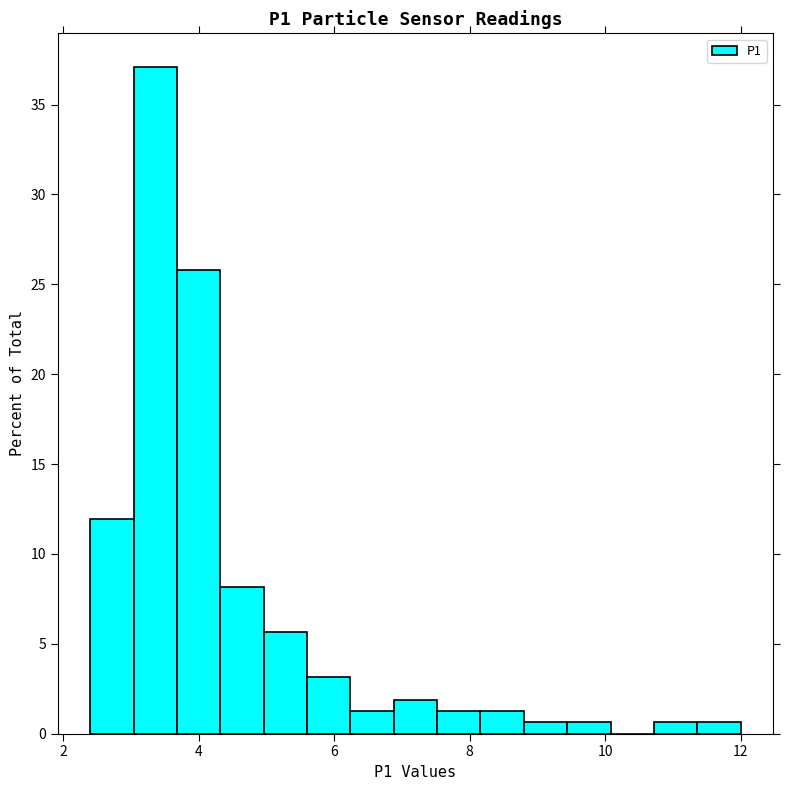

Around what value on the x-axis is the tallest bar? Give the approximate position of its centre, as read against the axis.

3.4